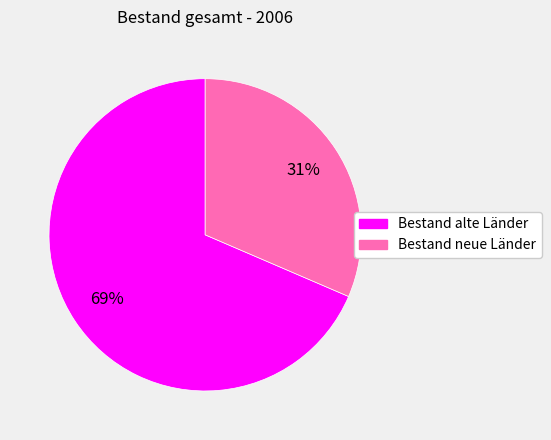

How many slices are in this pie chart?

2